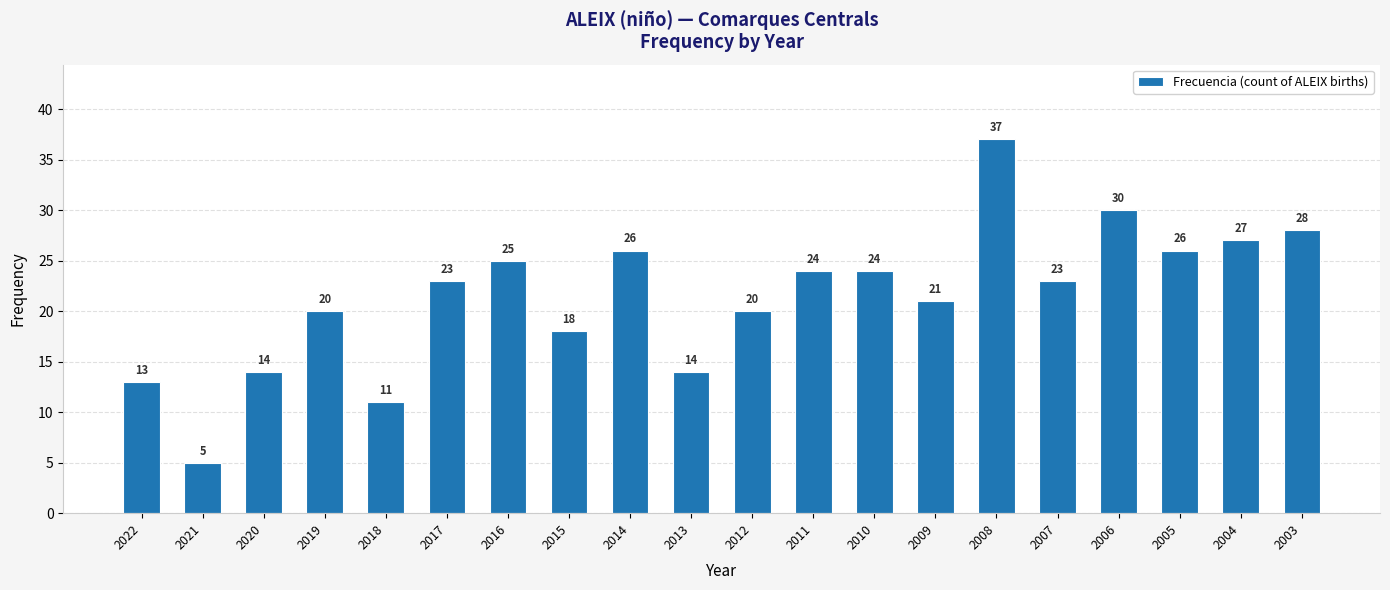

Which has a higher value, 2009 or 2013?

2009